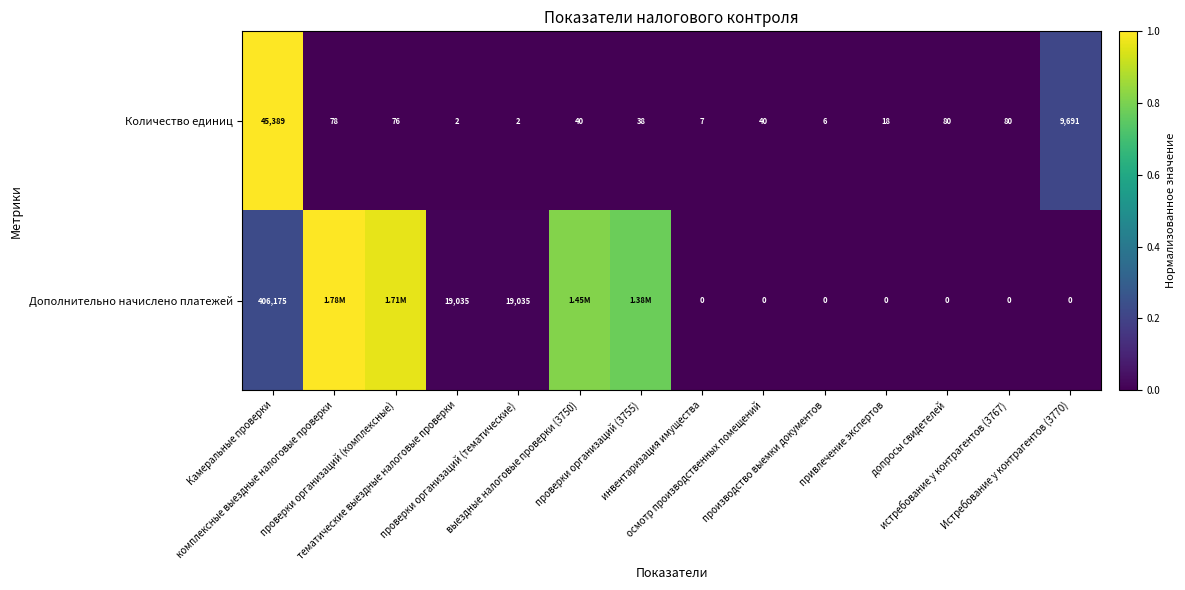

Count the number of data series in this chart.

2